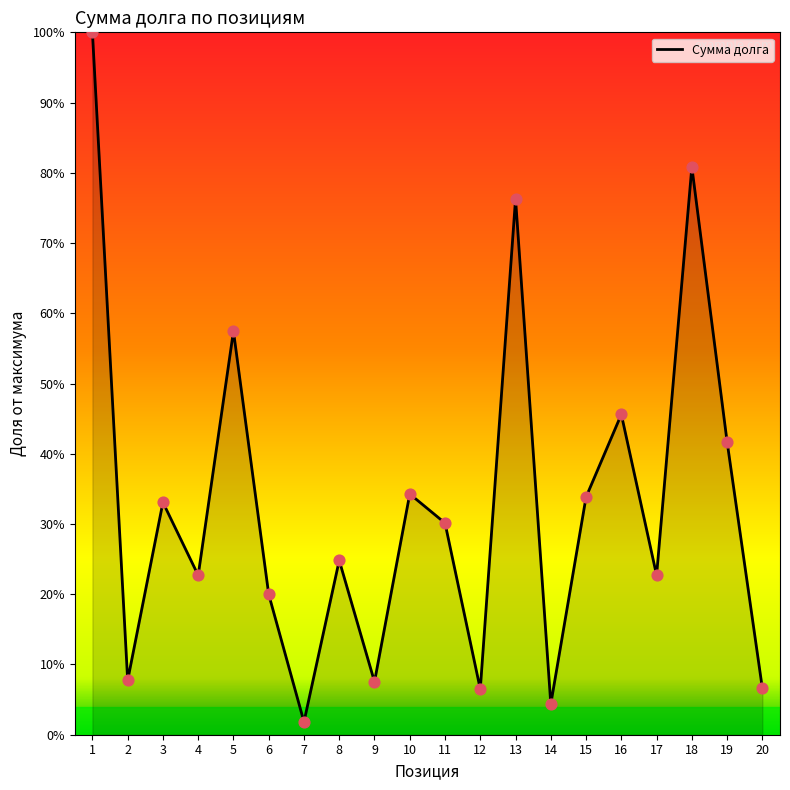

Approximately how many times larger is the value at 15 compared to 18?

0.4